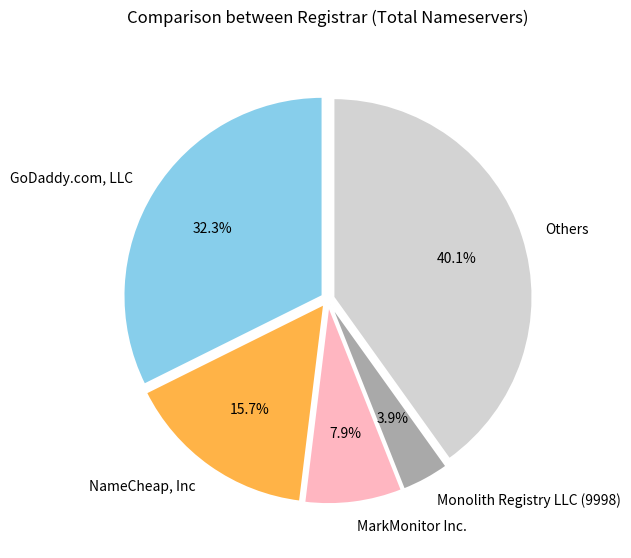

Between GoDaddy.com, LLC and NameCheap, Inc, which is larger?

GoDaddy.com, LLC